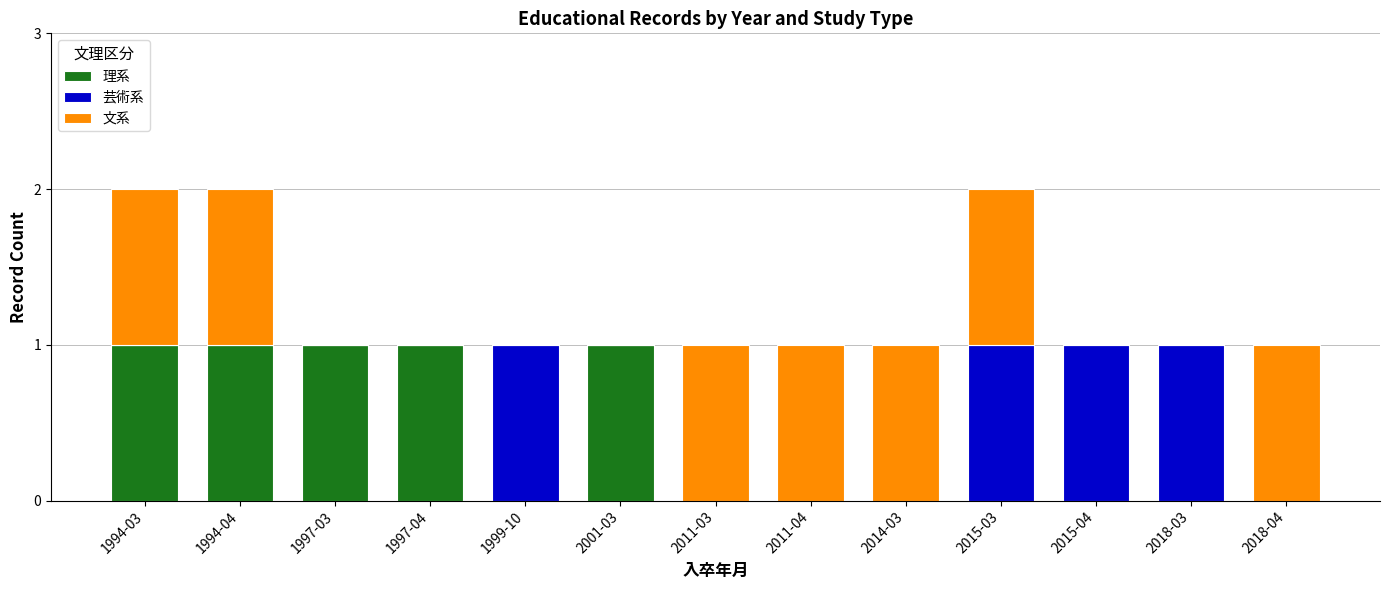

The value of 理系 at 2011-03 is 0. True or false?

True